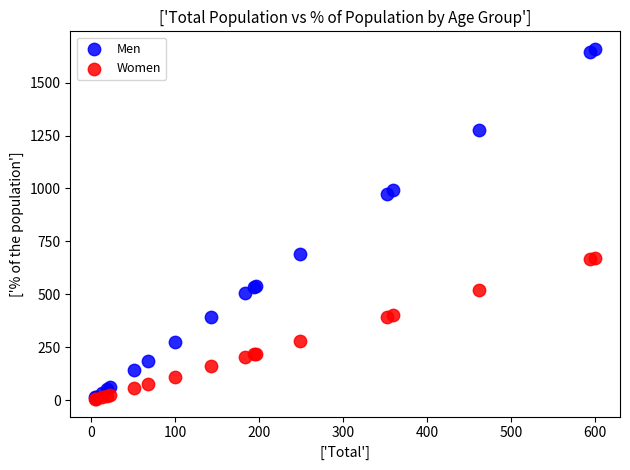

What are all the series names shown in the legend?

Men, Women